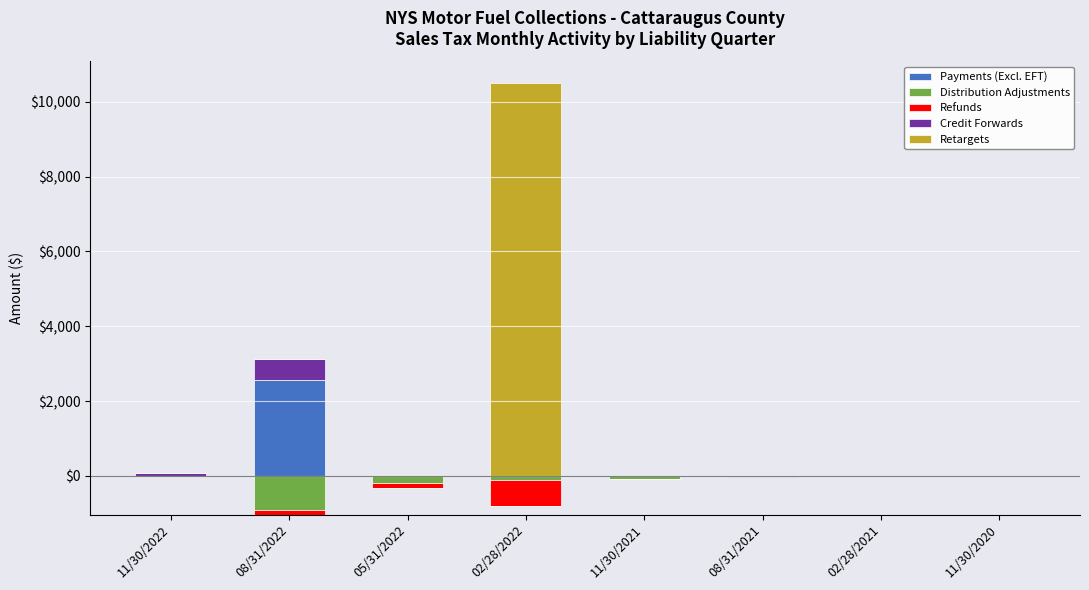

Which series has the largest total across all categories?

Retargets